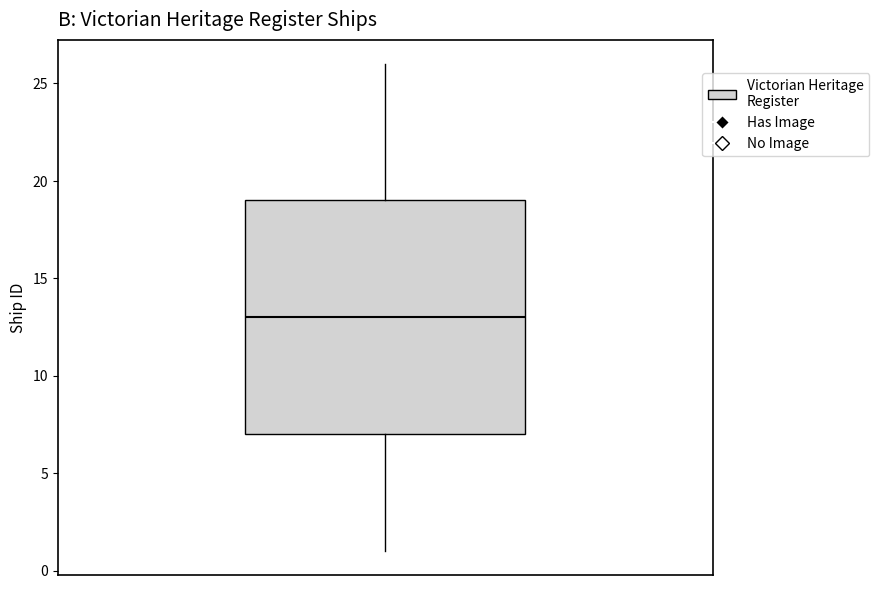

Transcribe this box plot: give where the median line is, the range the box spans, and where the two whiskers end, as read against the y-axis. The values are not printed on the chart, so give them approximately, as read against the axis.

median 13, box 7 to 19, whiskers 1 to 26